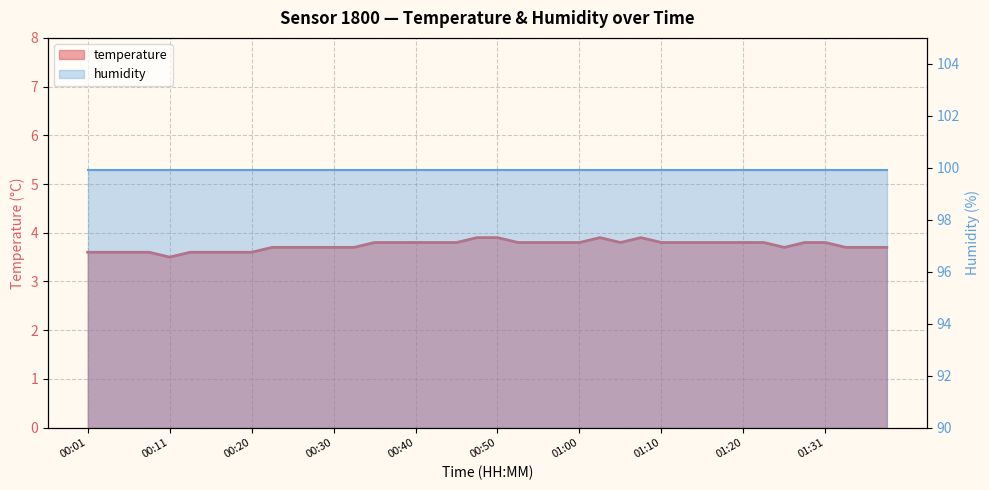

Between 00:03 and 00:11, which is larger?

00:03